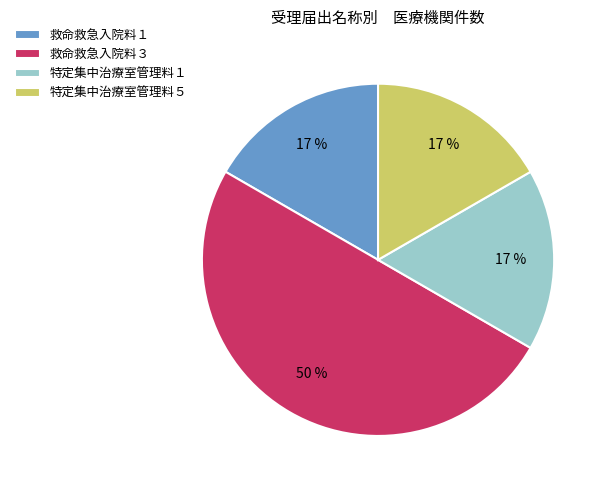

What percentage is the 救命救急入院料１ slice, to the nearest percent?

17%